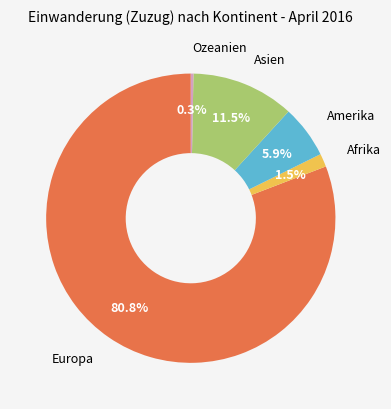

Rank the categories by value from highest to lowest.

Europa, Asien, Amerika, Afrika, Ozeanien